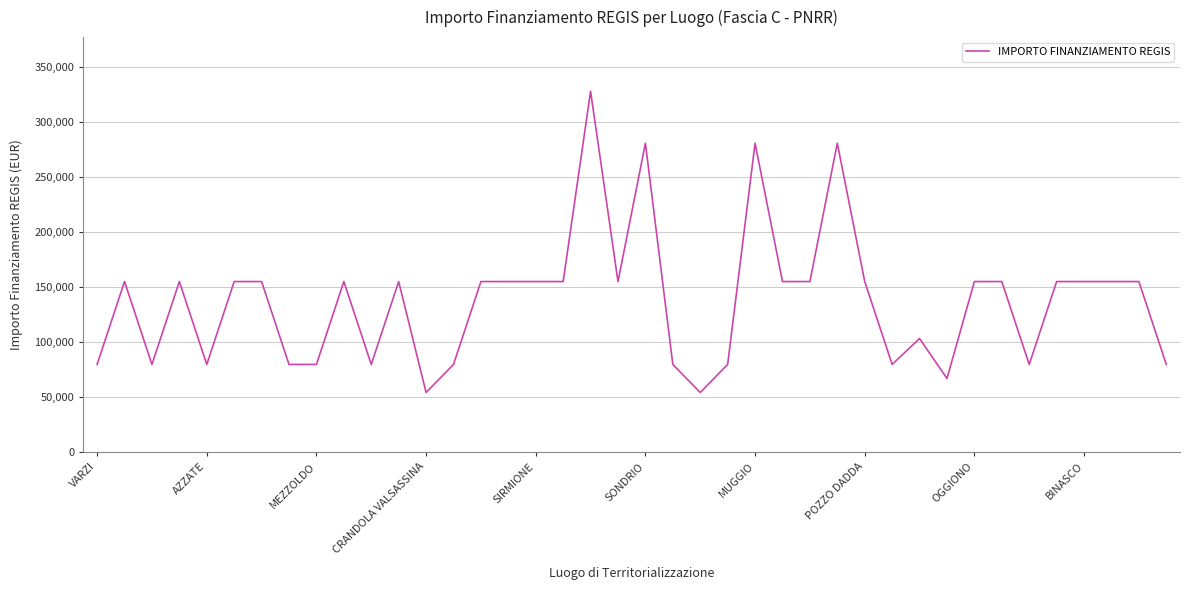

How many lines are shown in the chart?

1